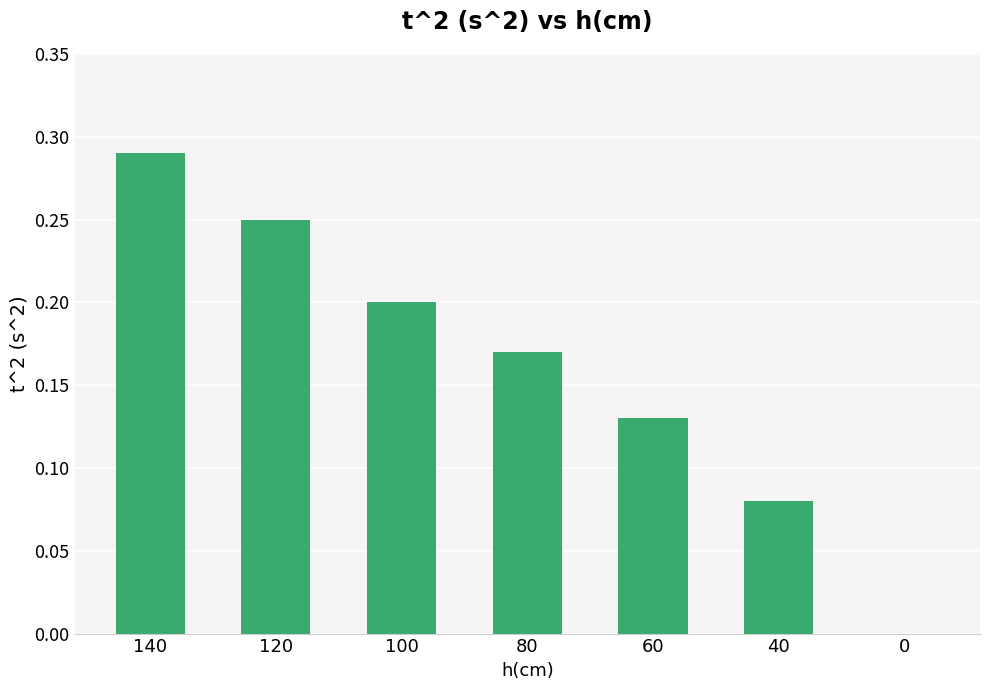

What is the sum of the values at 140 and 60?

0.4